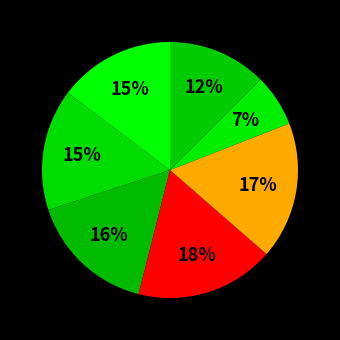

To the nearest percent, what is the average slice percentage?

14%